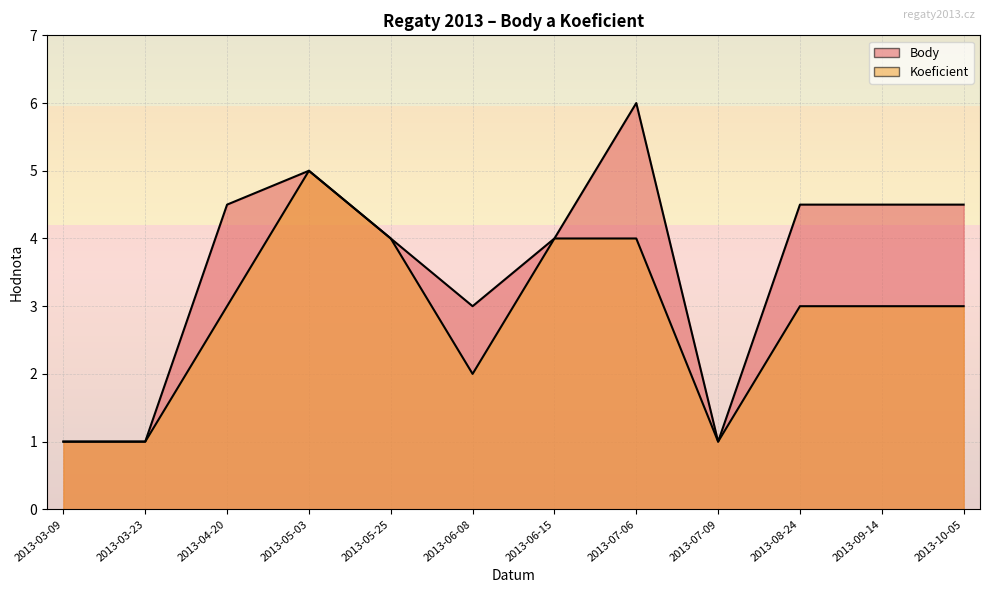

Reading left to right, extract all data points from this chart.

Body: 2013-03-09=1.0	2013-03-23=1.0	2013-04-20=4.5	2013-05-03=5.0	2013-05-25=4.0	2013-06-08=3.0	2013-06-15=4.0	2013-07-06=6.0	2013-07-09=1.0	2013-08-24=4.5	2013-09-14=4.5	2013-10-05=4.5
Koeficient: 2013-03-09=1.0	2013-03-23=1.0	2013-04-20=3.0	2013-05-03=5.0	2013-05-25=4.0	2013-06-08=2.0	2013-06-15=4.0	2013-07-06=4.0	2013-07-09=1.0	2013-08-24=3.0	2013-09-14=3.0	2013-10-05=3.0